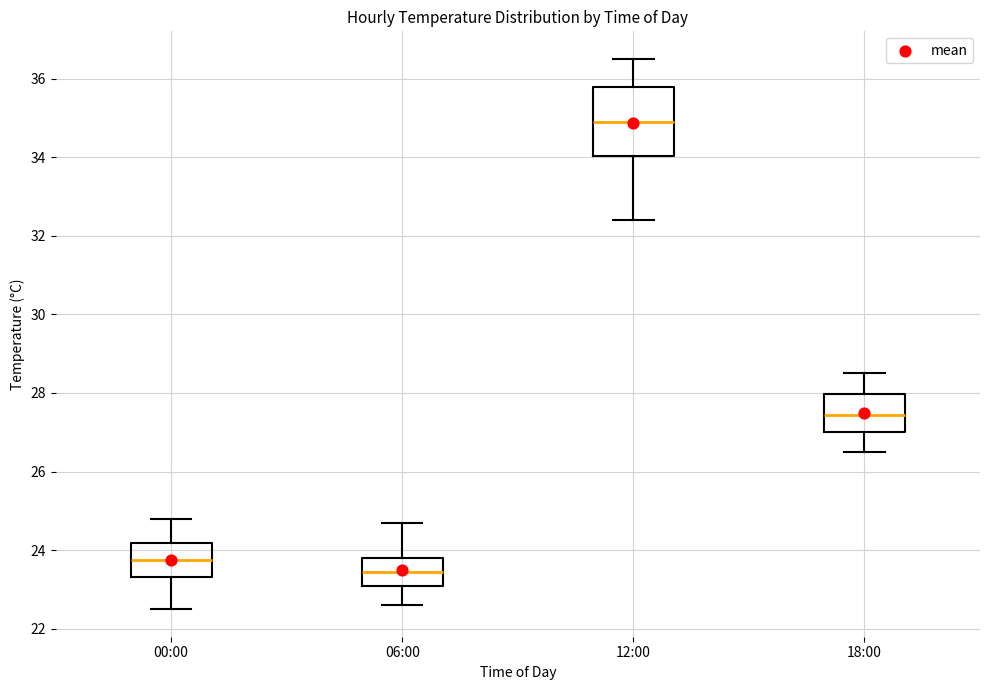

Reading left to right, read every box against the y-axis: the position of its median line, the range the box covers, and the ends of its whiskers. The values are not printed on the chart, so give them approximately, as read against the axis.

00:00: median 23.8, box 23.4 to 24.2, whiskers 22.6 to 24.8
06:00: median 23.4, box 23.2 to 23.8, whiskers 22.6 to 24.8
12:00: median 35.0, box 34.0 to 35.8, whiskers 32.4 to 36.6
18:00: median 27.4, box 27.0 to 28.0, whiskers 26.6 to 28.6